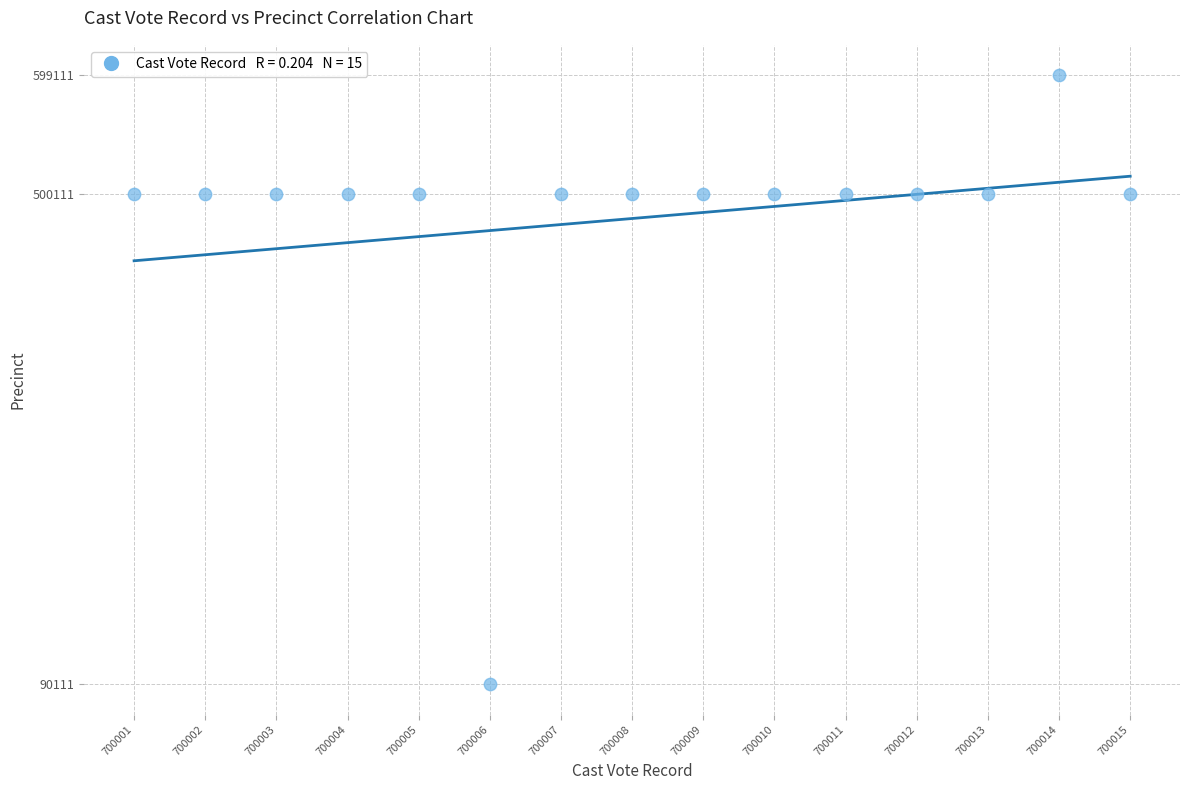

What is the range of Y values (max minus min)?

509000